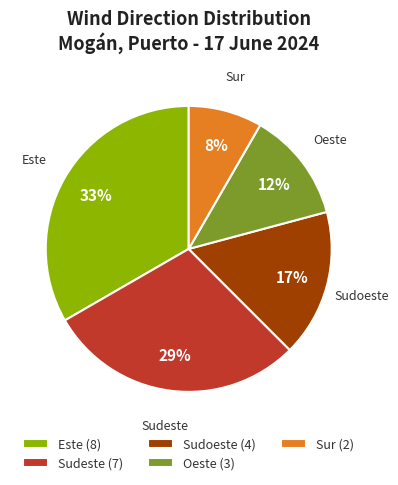

Which has a higher value, Oeste or Sudoeste?

Sudoeste